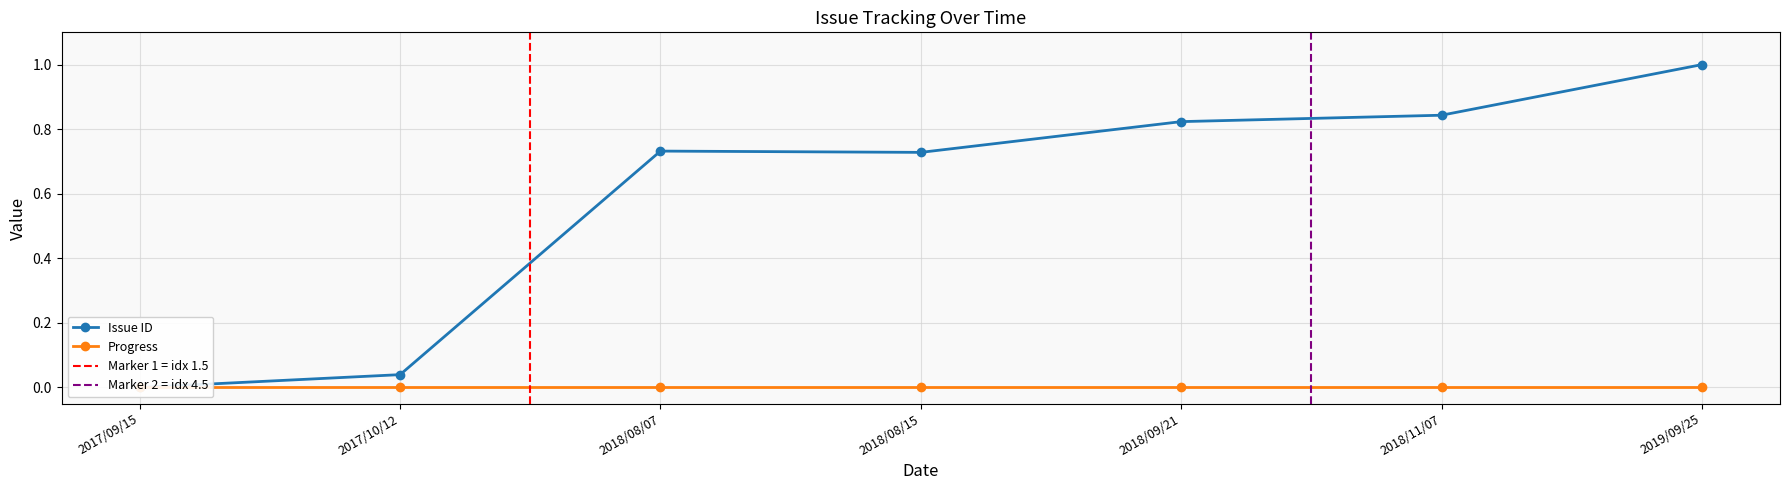

Rank the categories by value from highest to lowest.

2019/09/25, 2018/11/07, 2018/09/21, 2018/08/07, 2018/08/15, 2017/10/12, 2017/09/15